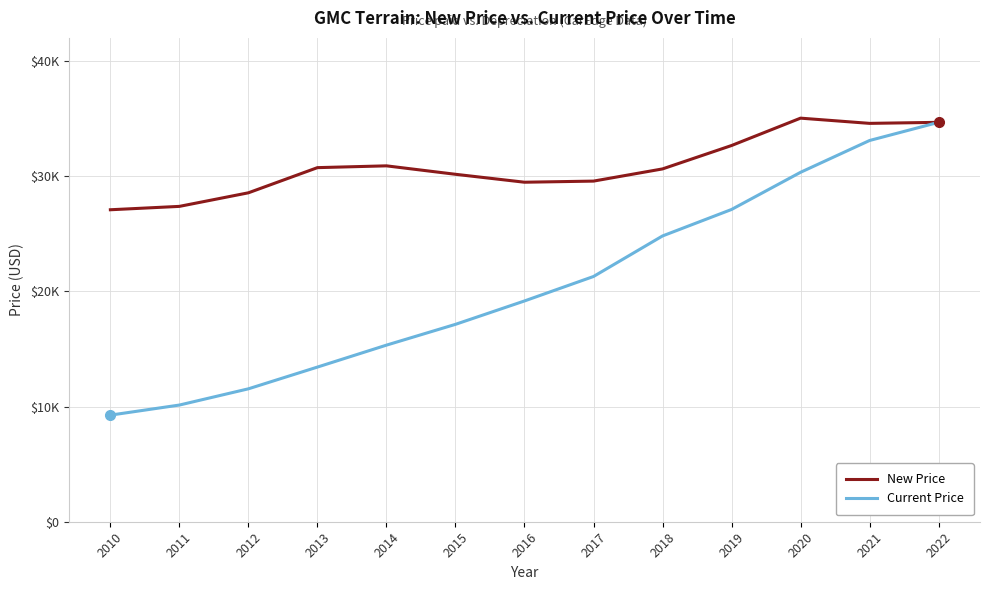

What are all the series names shown in the legend?

New Price, Current Price